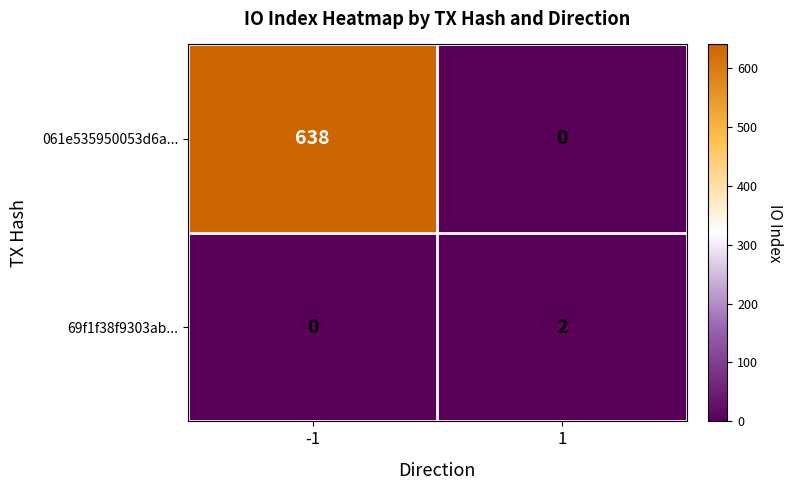

Is it true that 69f1f38f9303ab... equals 2 at 1?

True